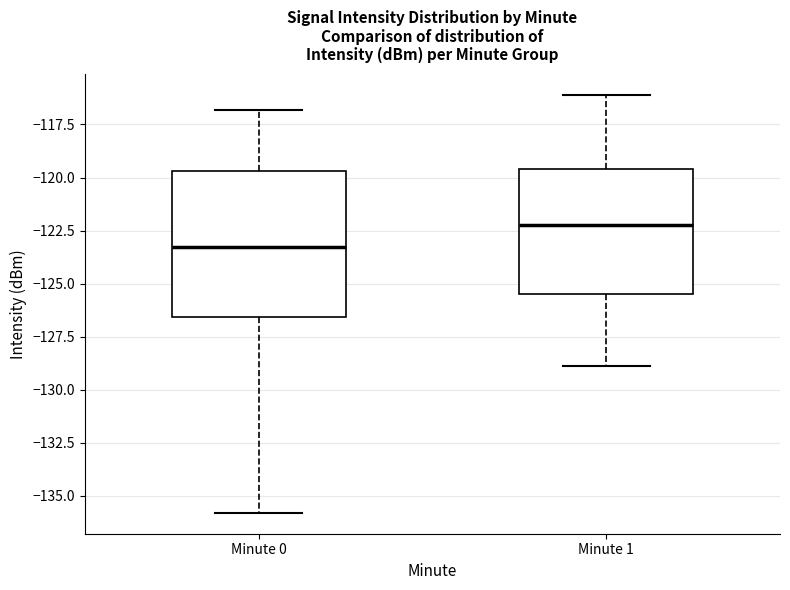

Reading left to right, read every box against the y-axis: the position of its median line, the range the box covers, and the ends of its whiskers. The values are not printed on the chart, so give them approximately, as read against the axis.

Minute 0: median -123.5, box -126.5 to -119.5, whiskers -136.0 to -117.0
Minute 1: median -122.0, box -125.5 to -119.5, whiskers -129.0 to -116.0